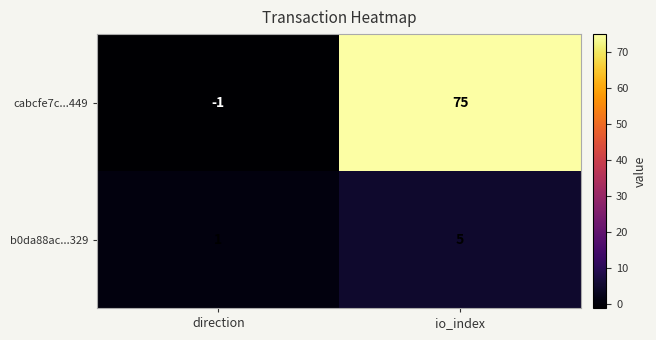

What is the spread (max minus min) of values at io_index?

70